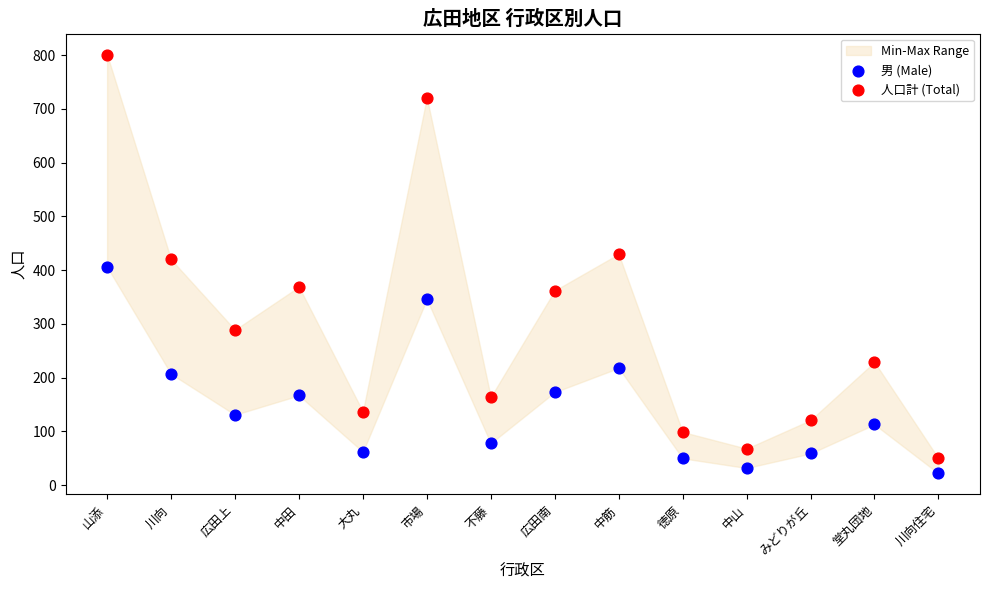

Across all data points, what is the range of Y values (max minus min)?

779